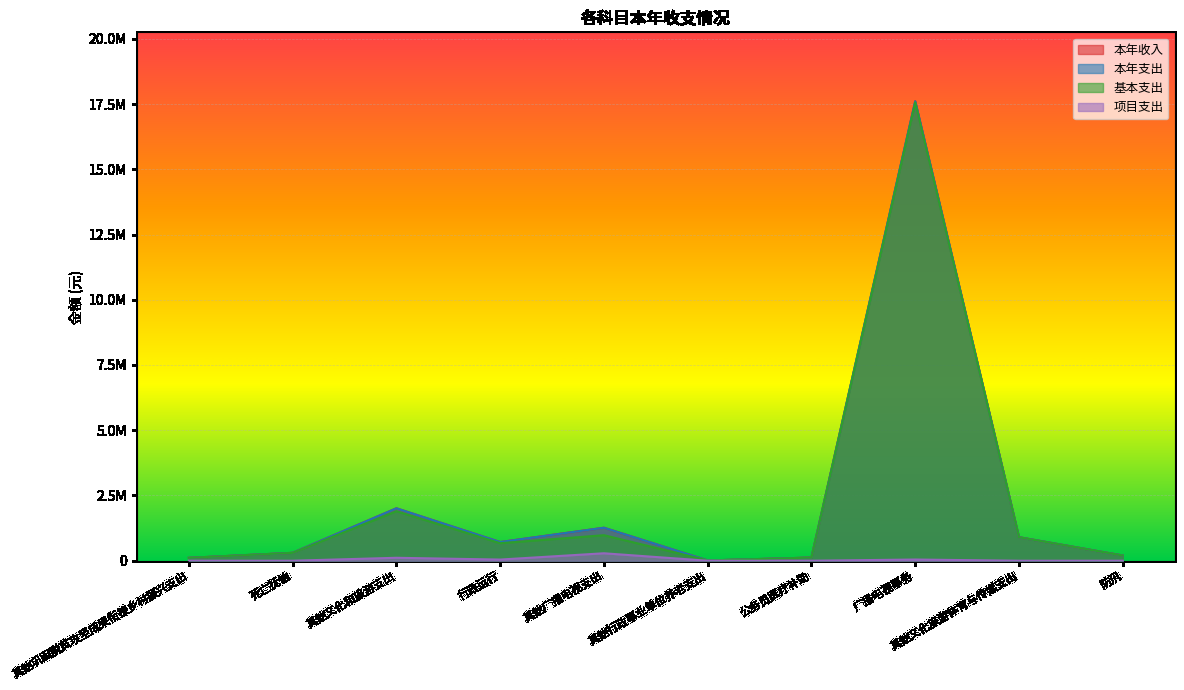

Which series has the largest total across all categories?

本年收入